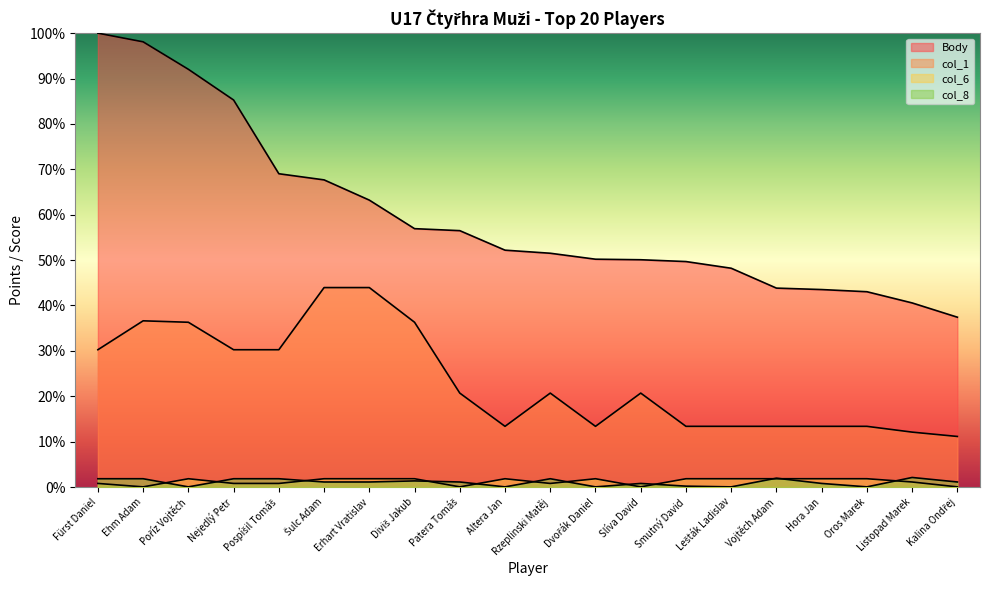

What is the difference between the highest and lowest values at Šulc Adam?

66.6